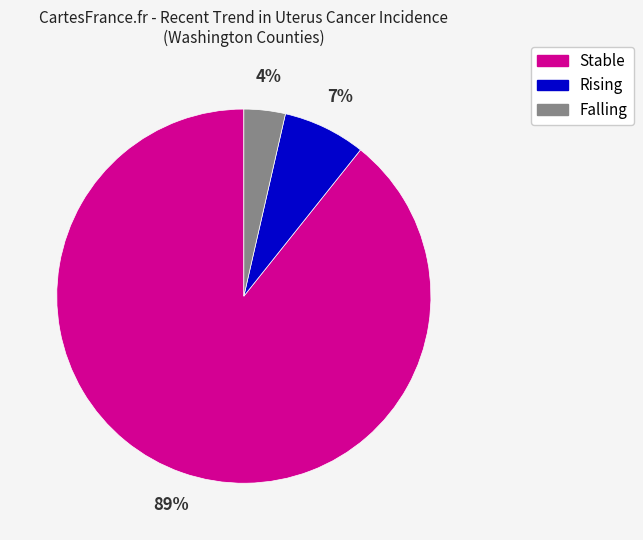

What is the smallest slice in the pie chart?

Falling